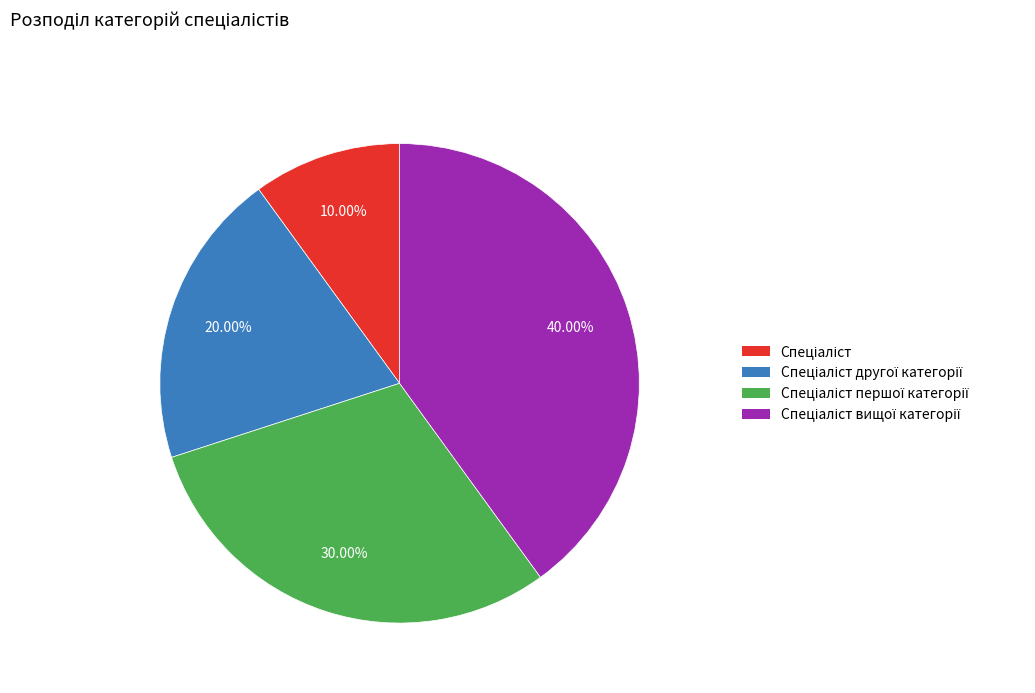

Is there a majority slice in this chart?

No